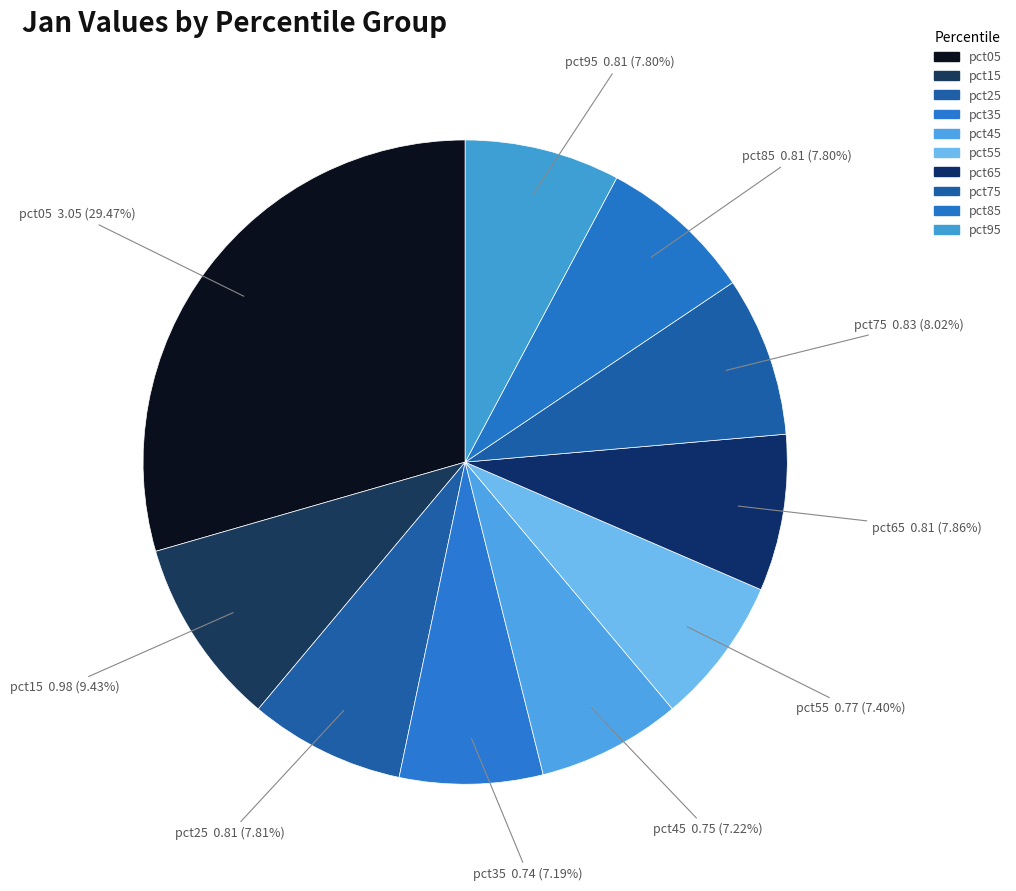

To the nearest percent, what portion does pct05 represent?

29%